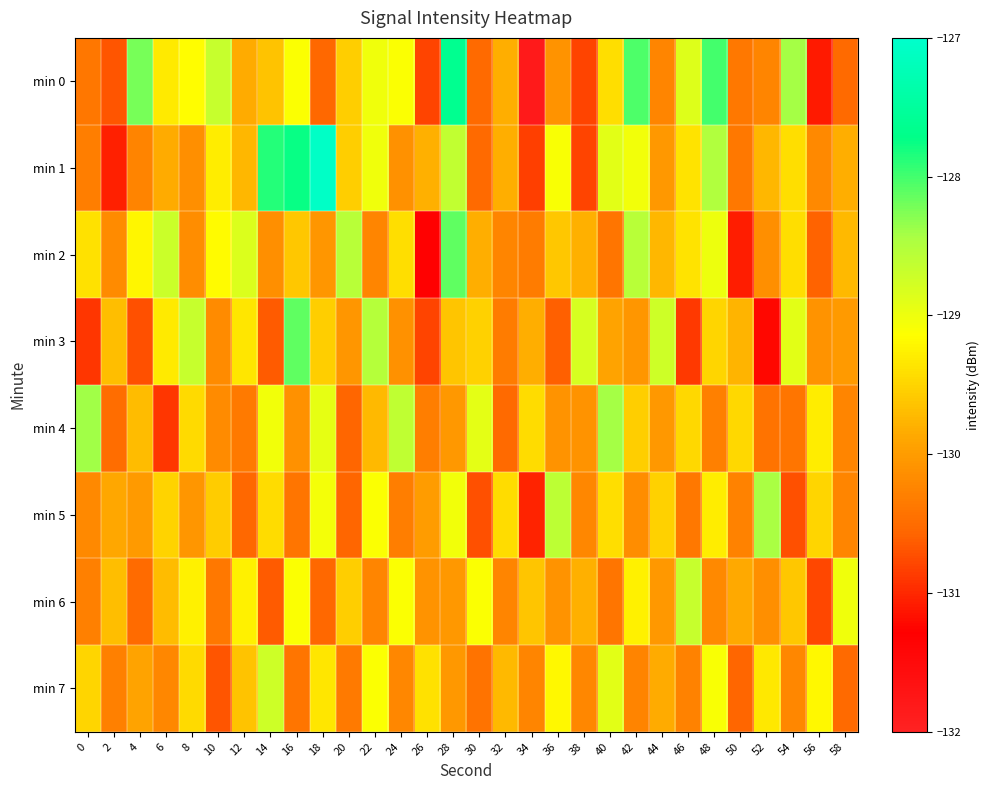

Which series has the largest total across all categories?

min 1